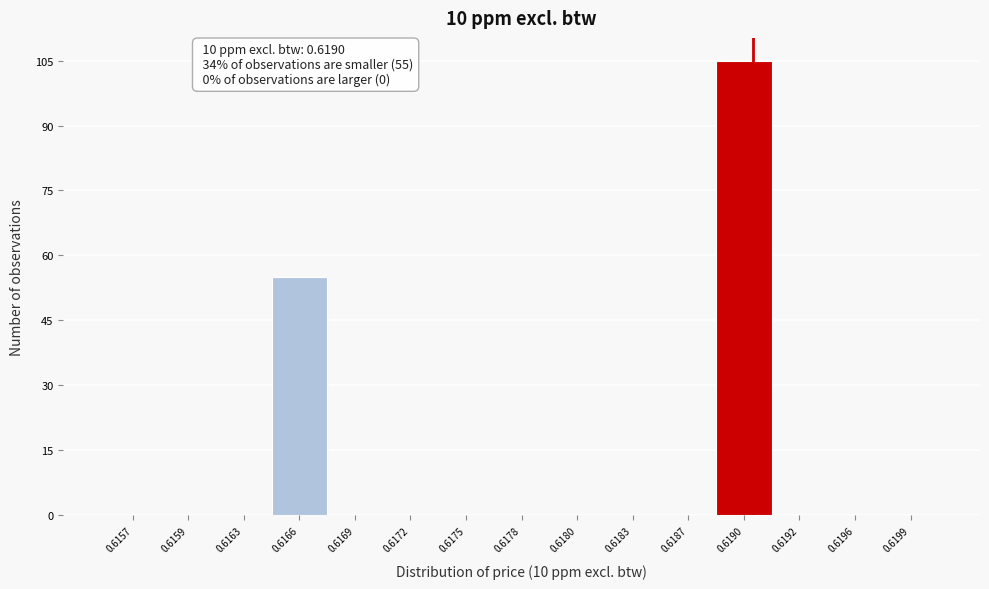

Reading left to right, extract all data points from this chart.

0.6157=0	0.6159=0	0.6163=0	0.6166=55	0.6169=0	0.6172=0	0.6175=0	0.6178=0	0.6180=0	0.6183=0	0.6187=0	0.6190=105	0.6192=0	0.6196=0	0.6199=0